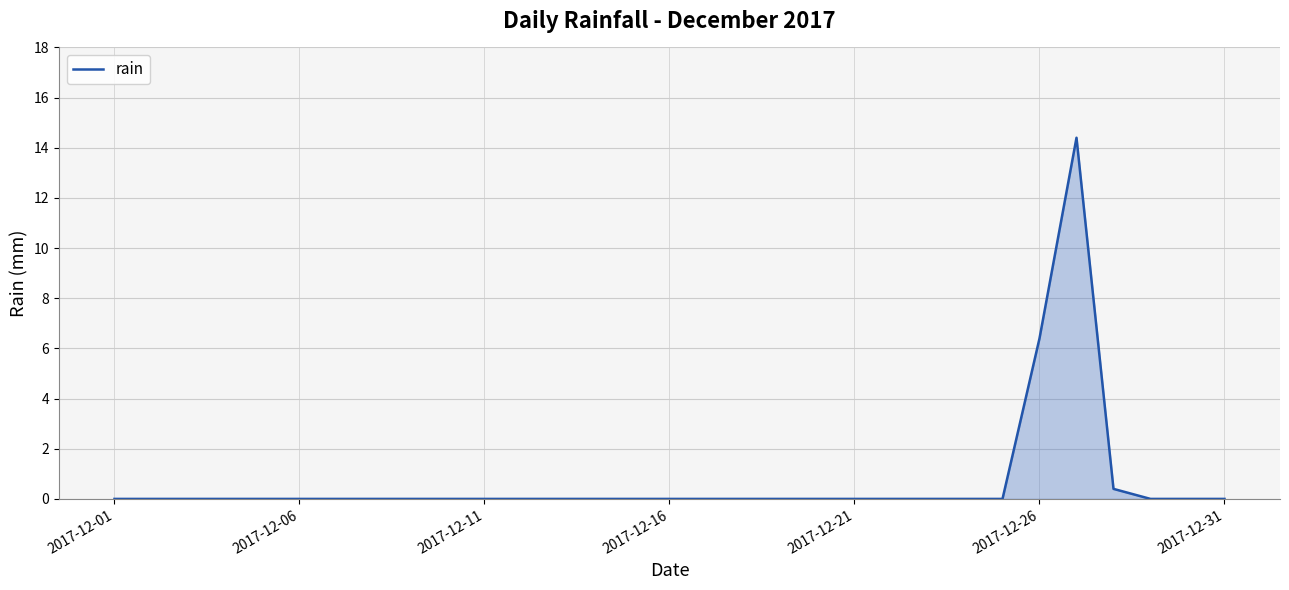

What is the maximum value shown in the chart?

14.4